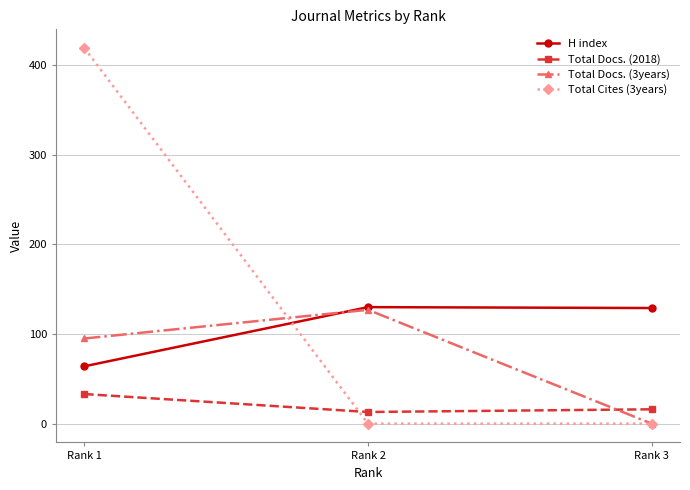

Count the number of data series in this chart.

4